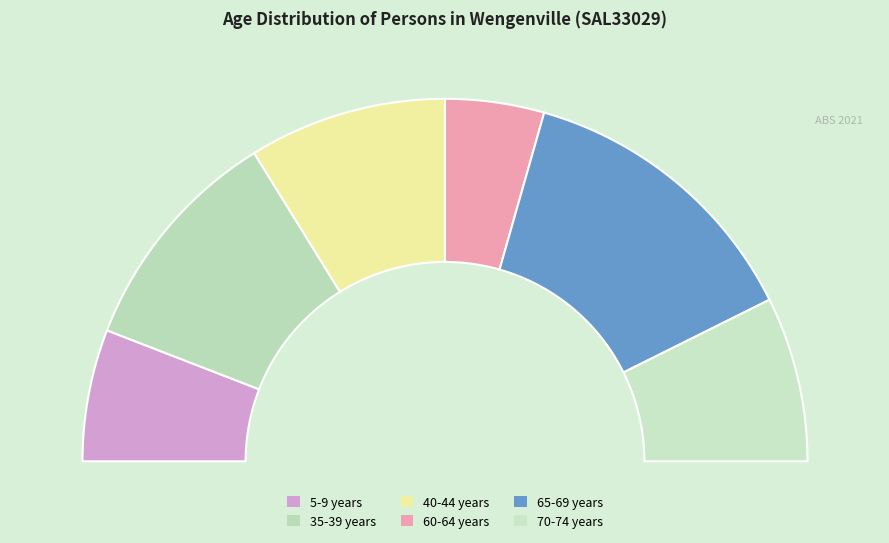

To the nearest percent, what percentage of the pie is 5-9 years?

12%